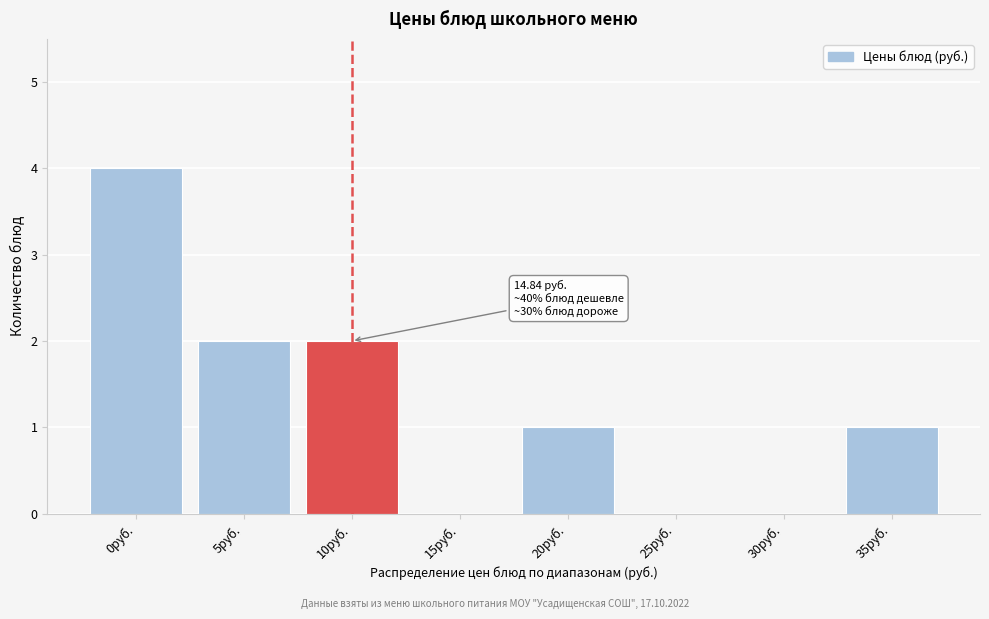

Reading left to right, extract all data points from this chart.

0руб.=4	5руб.=2	10руб.=2	15руб.=0	20руб.=1	25руб.=0	30руб.=0	35руб.=1